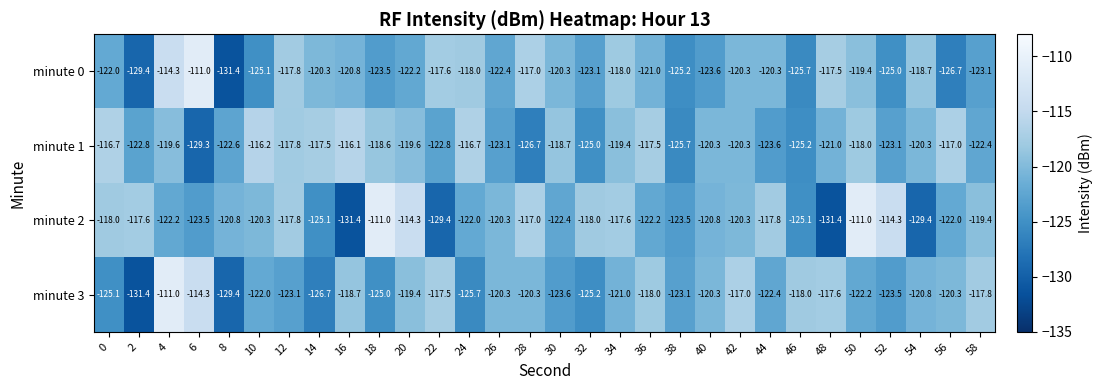

True or false: minute 0 has a value of -125.2 at 38.

True